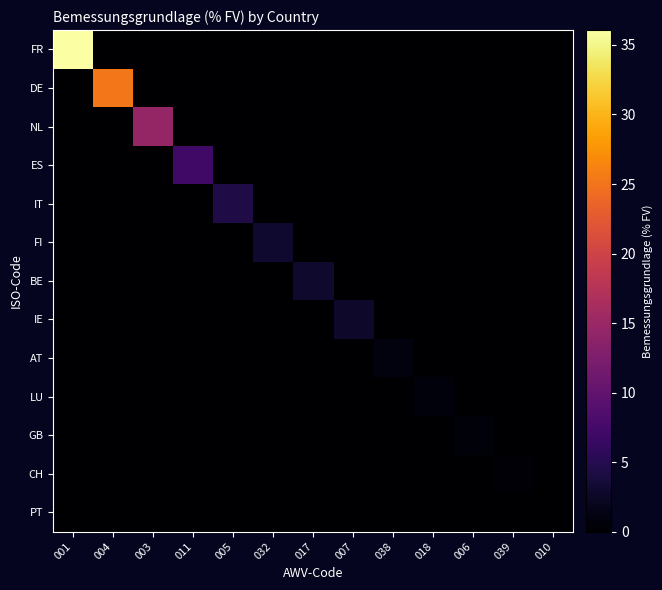

At how many categories does at least one series exceed 15?

2